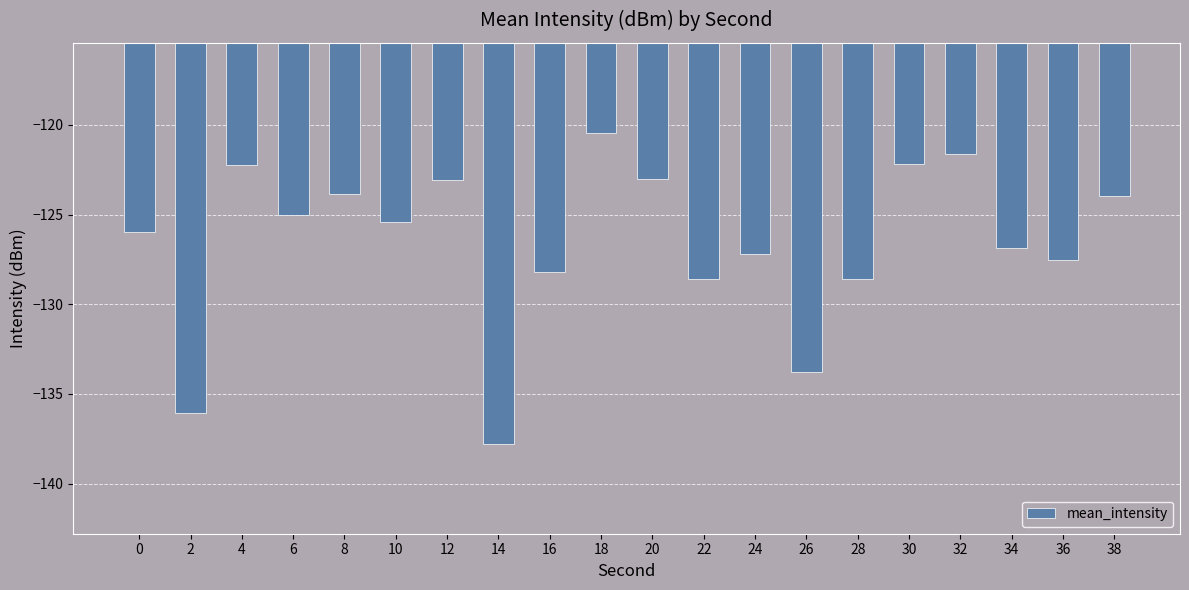

What is the change in value from 12 to 30?

+0.9